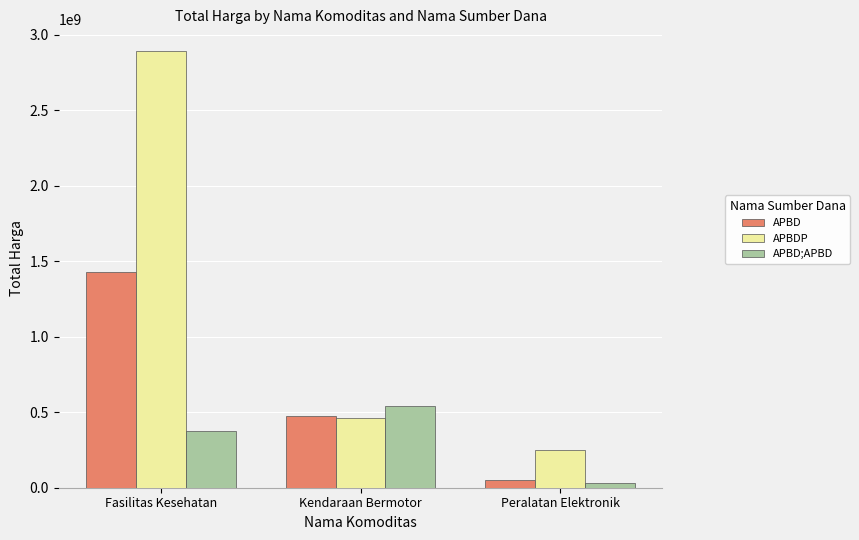

How many groups of bars are there?

3